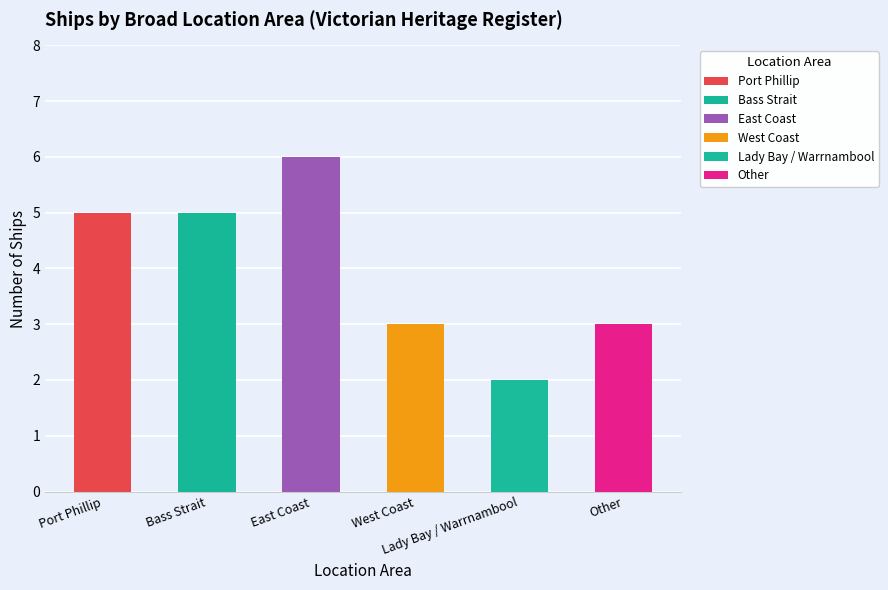

What value does the data have at Lady Bay / Warrnambool?

2